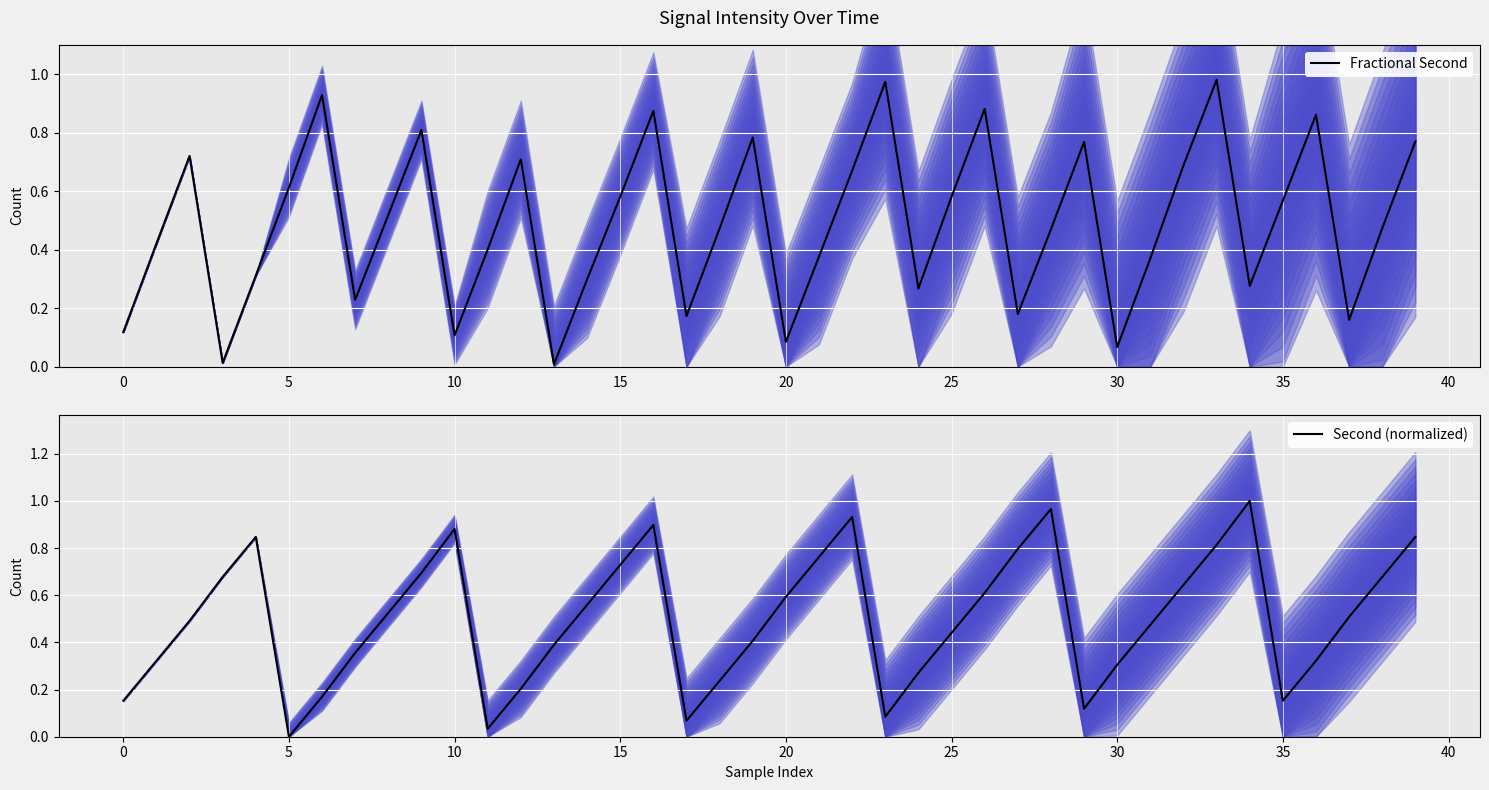

Which has a higher value, 31 or 25?

25